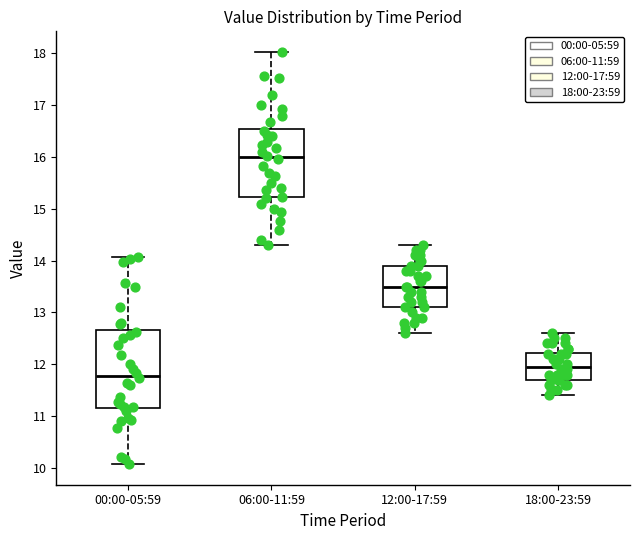

Where does the upper whisker of the box for 18:00-23:59 end on the y-axis? The values are not printed on the chart, so give them approximately, as read against the axis.

12.6